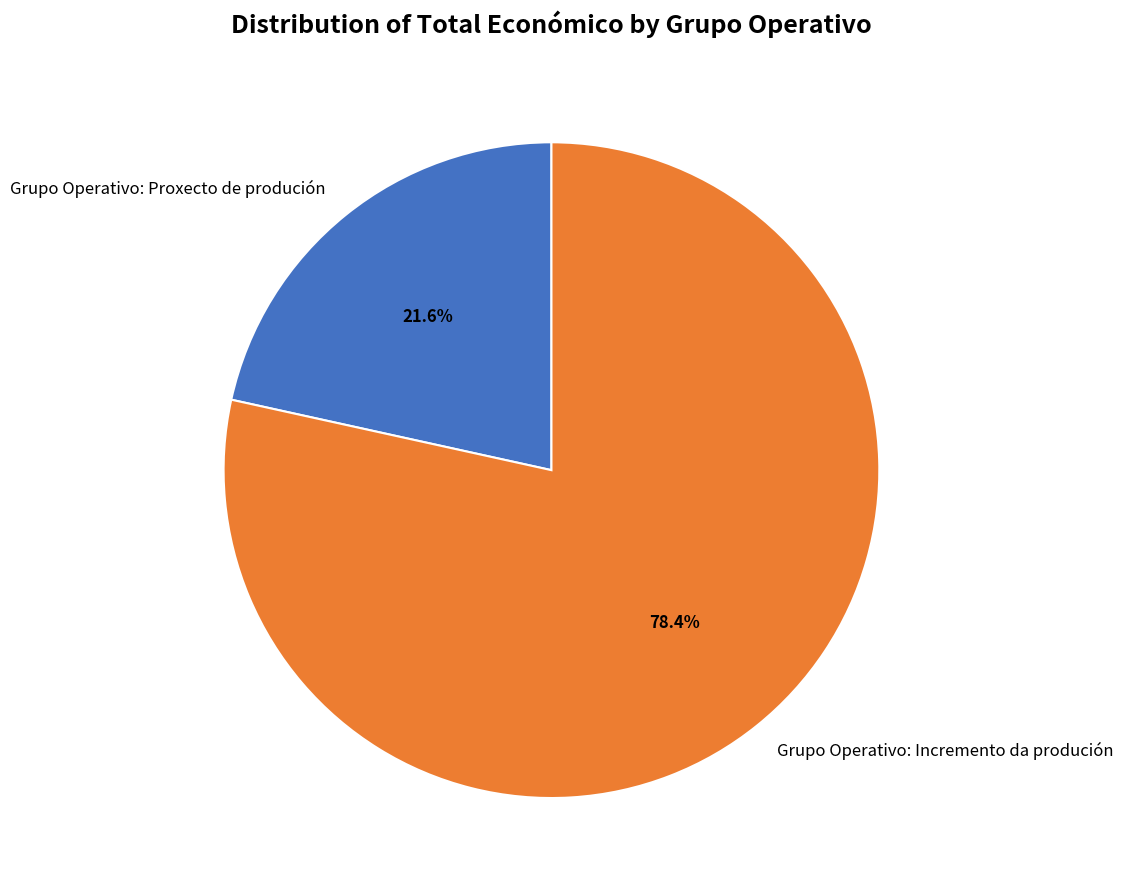

To the nearest percent, what percentage of the pie is Grupo Operativo: Incremento da produción?

78%